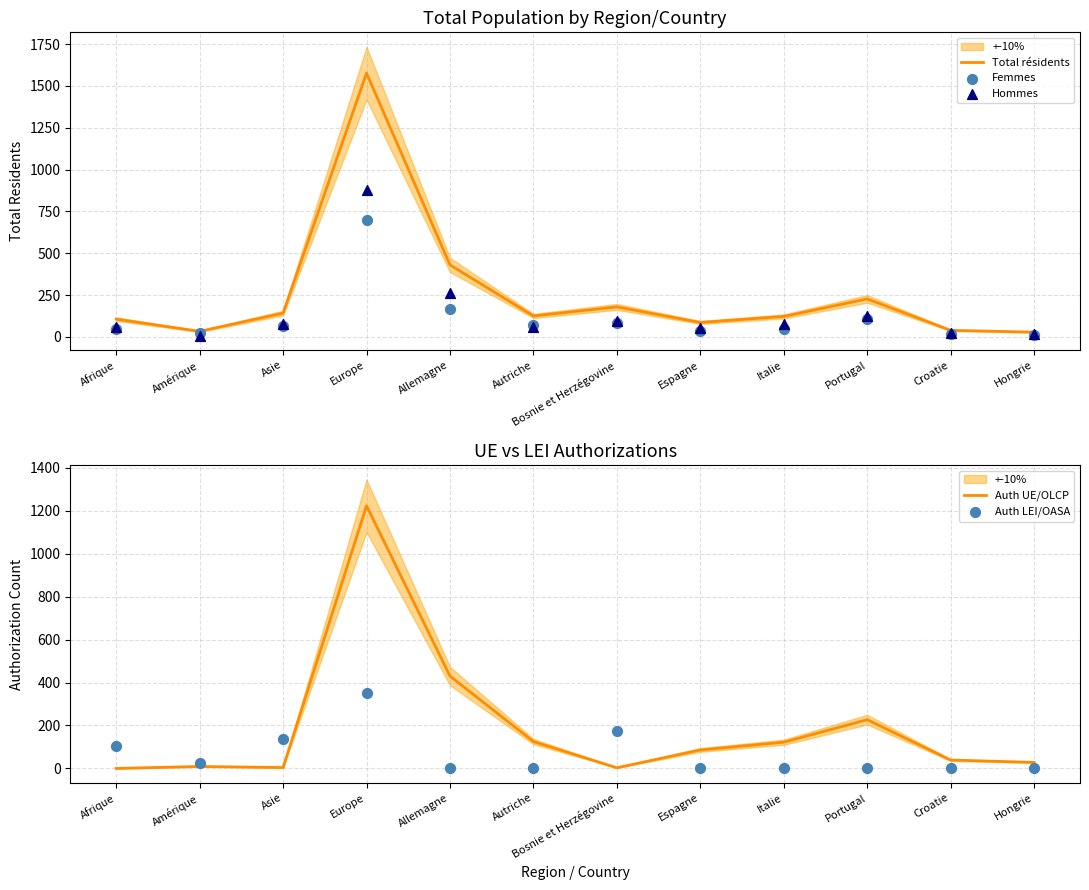

Which series has the largest Y range (max minus min)?

Total résidents